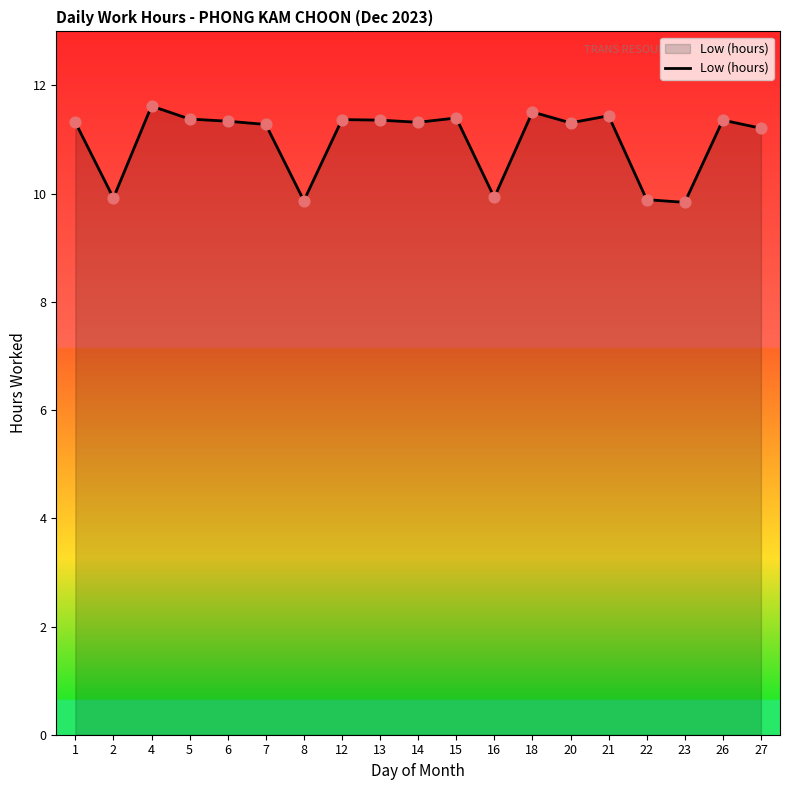

Which has a higher value, 4 or 22?

4